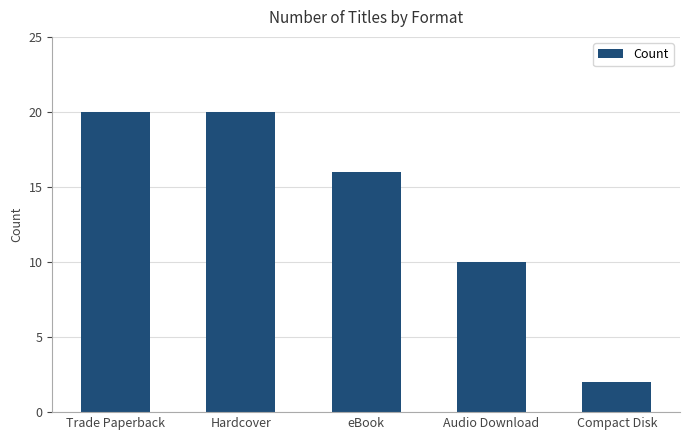

How many values are between 10 and 20?

4